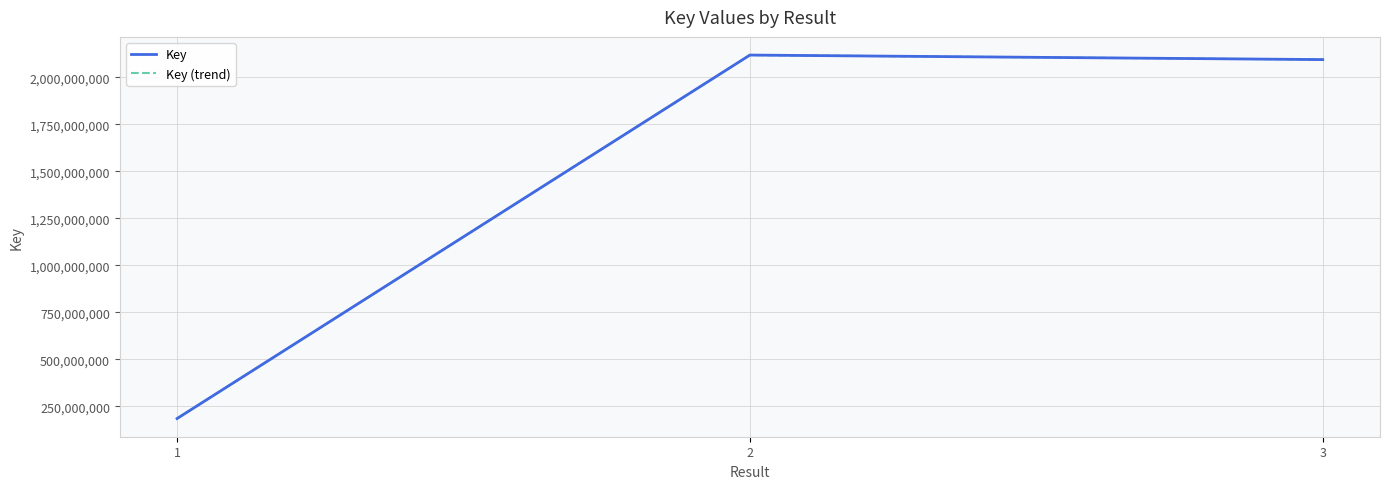

Does the chart display data point markers on the line(s)?

No